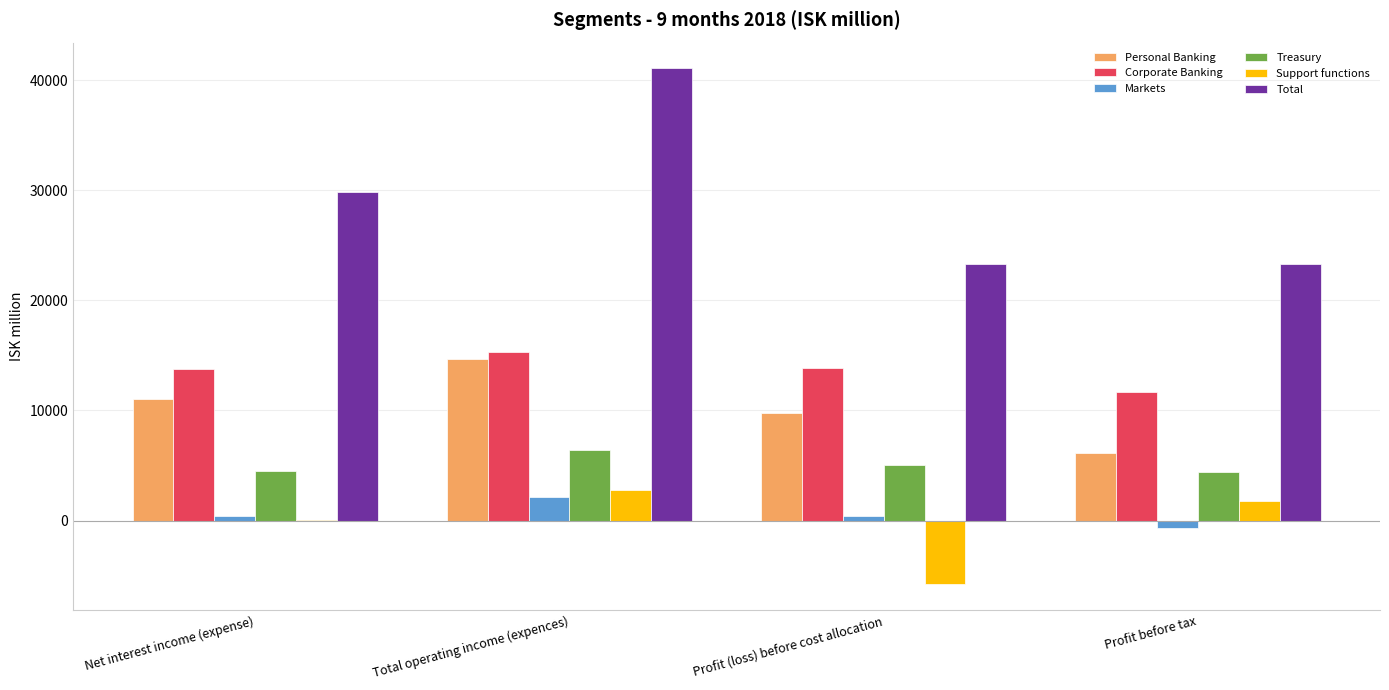

How many groups of bars are there?

4